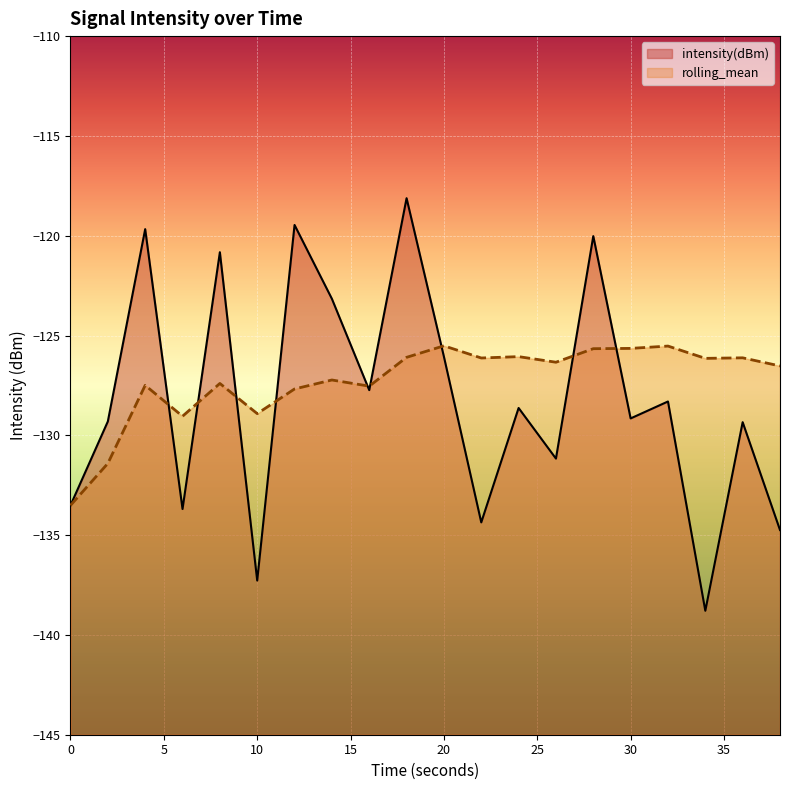

Rank the series at 4 from highest to lowest value.

intensity(dBm), rolling_mean